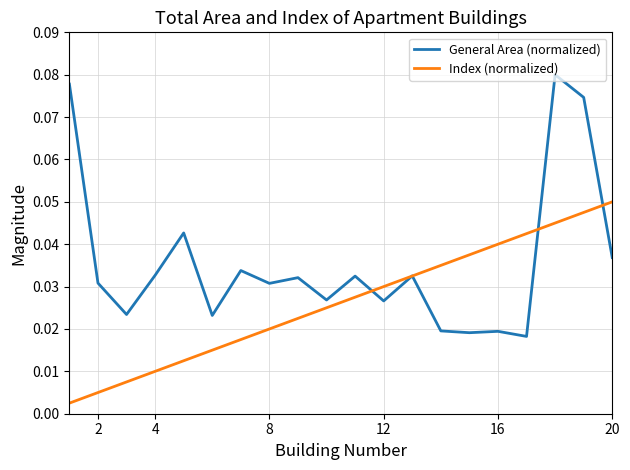

List the series in order of their overall mean, highest first.

General Area (normalized), Index (normalized)